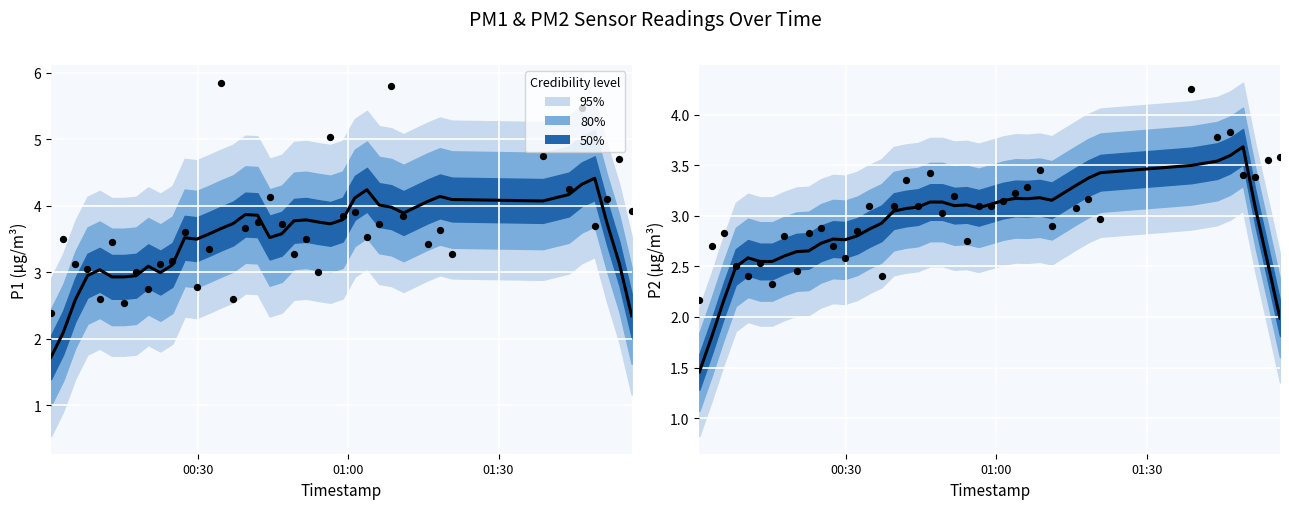

At how many categories does at least one series exceed 3?

25